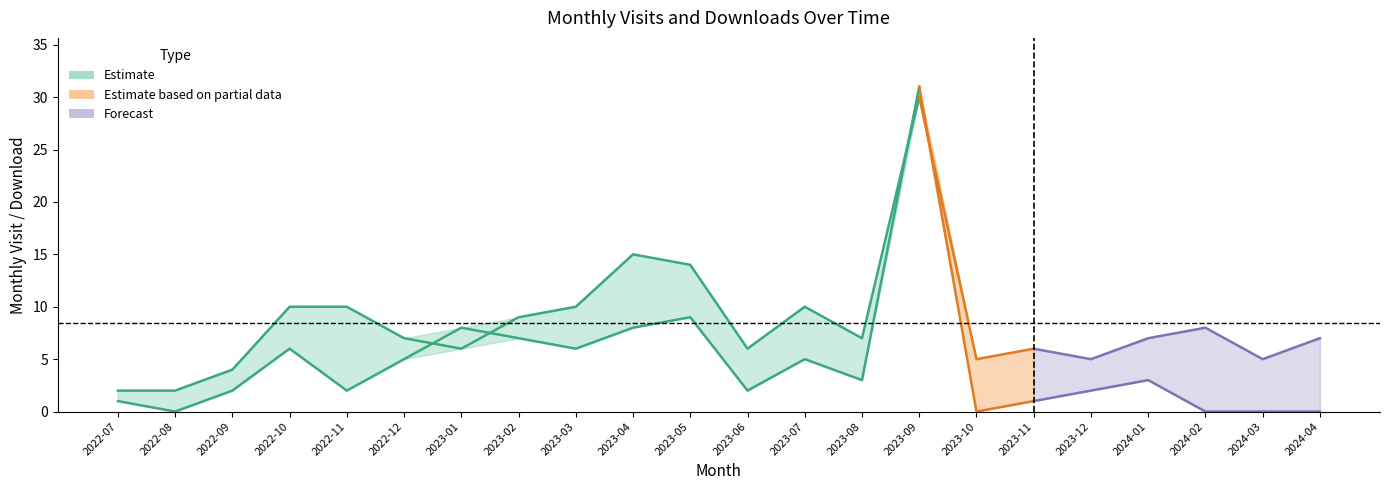

The value of monthly_visit at 2023-11 is 2. True or false?

False